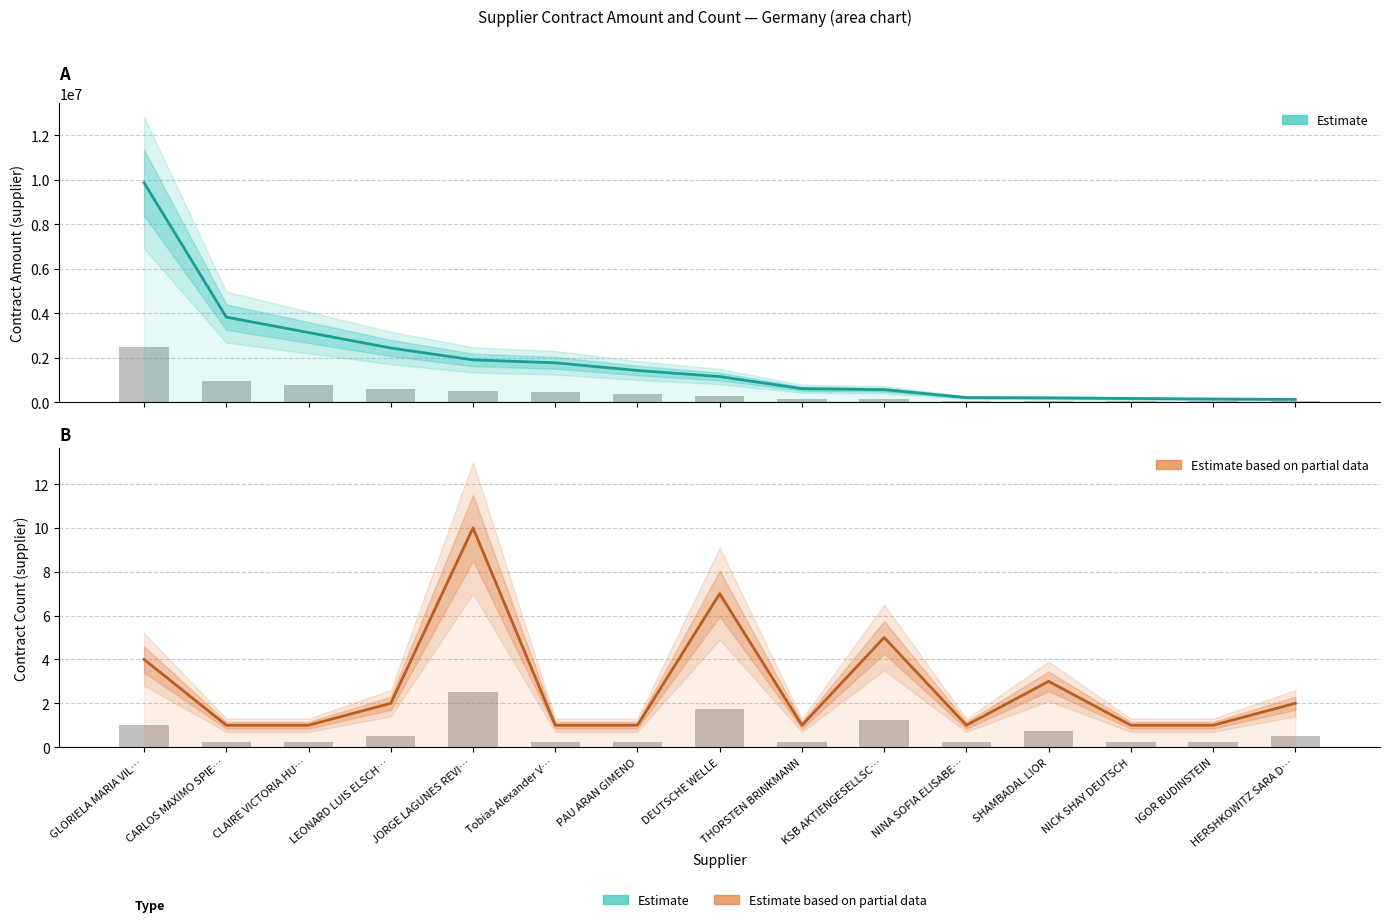

Reading left to right, list all the values displayed in this chart.

contract_amount.supplier: 9861718.2	3817643.4	3125904.6	2430311.3	1895074.4	1764384.0	1419030.2	1144973.3	600000.0	556834.7	200000.0	188375.0	160475.0	135000.0	118136.6
contract_count.supplier: 4.0	1.0	1.0	2.0	10.0	1.0	1.0	7.0	1.0	5.0	1.0	3.0	1.0	1.0	2.0